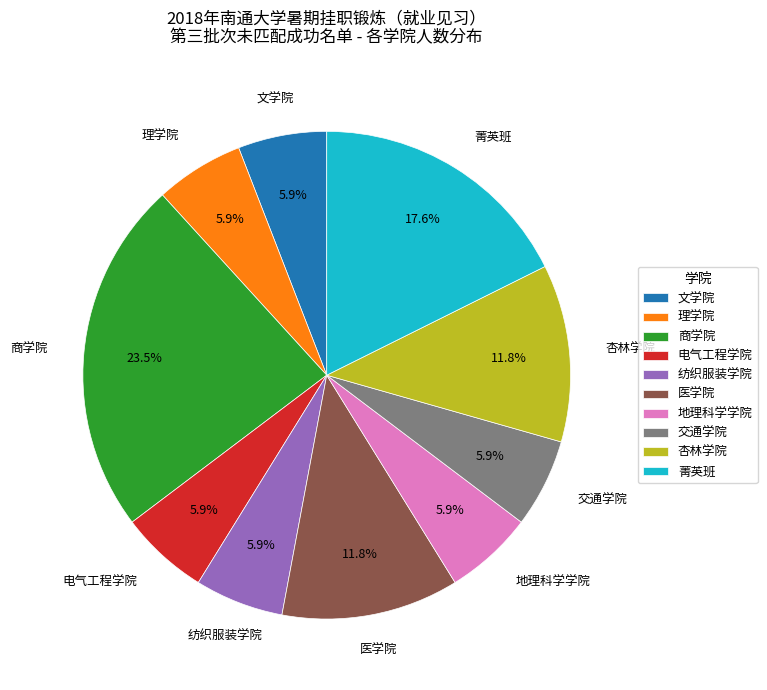

Which slice is the largest?

商学院